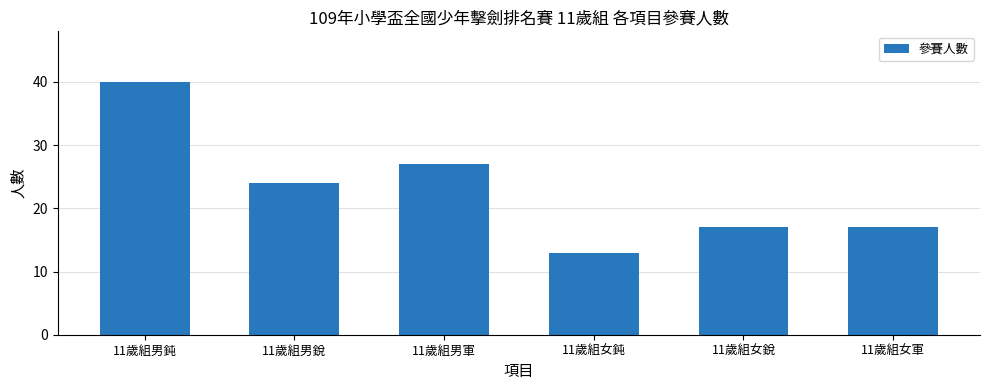

Count the values in the range 17 to 27.

4